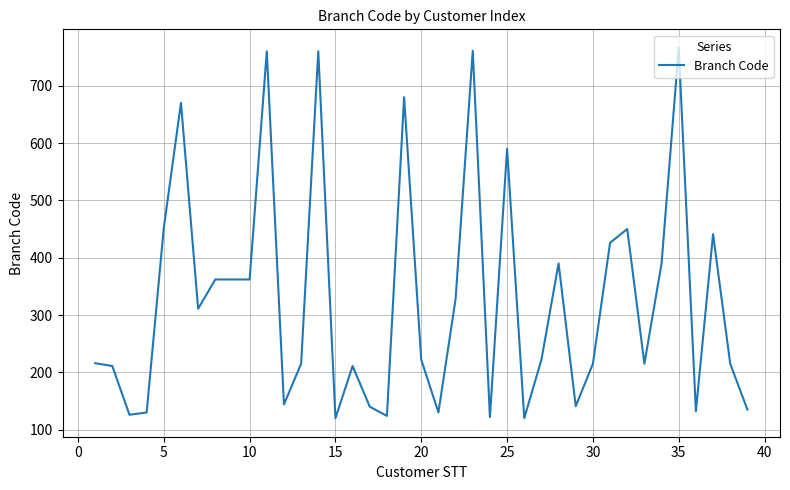

What is the difference between the maximum and minimum values?

646